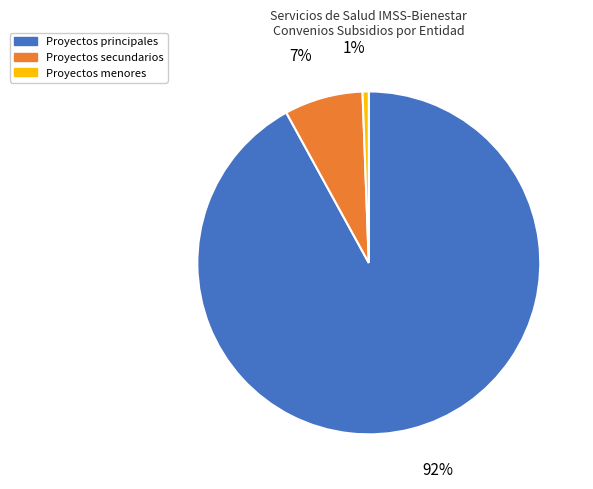

How many segments does this pie chart have?

3